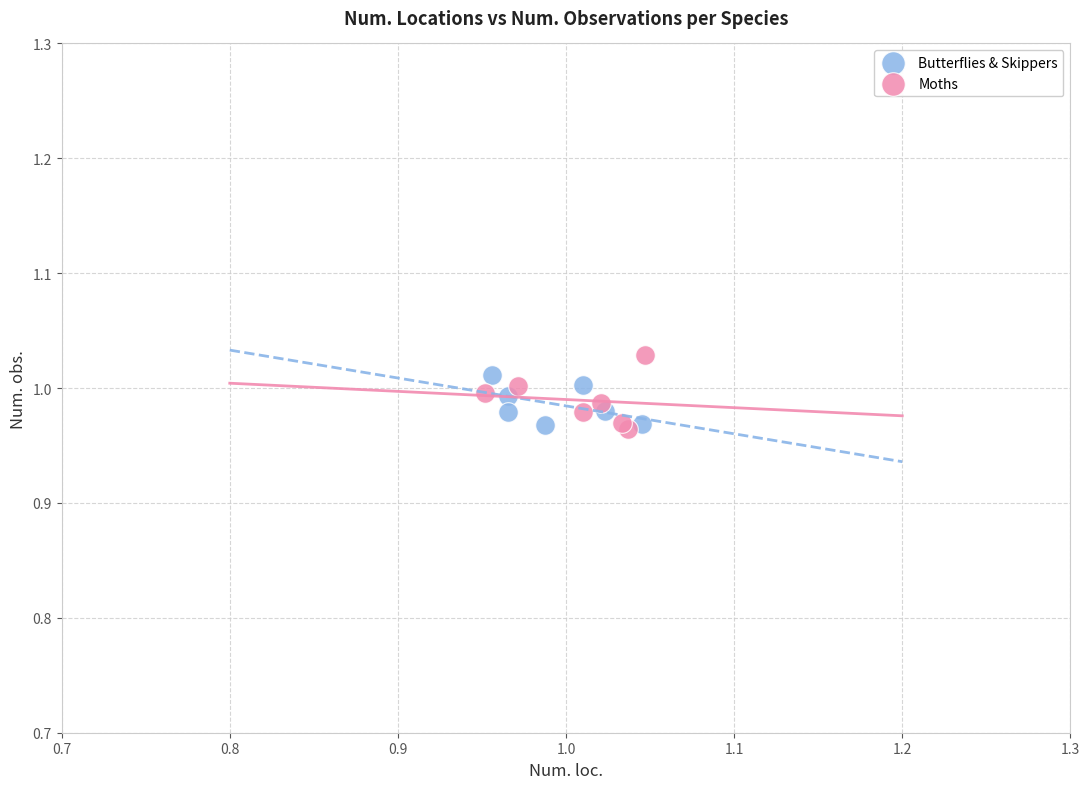

What are all the series names shown in the legend?

Butterflies & Skippers, Moths